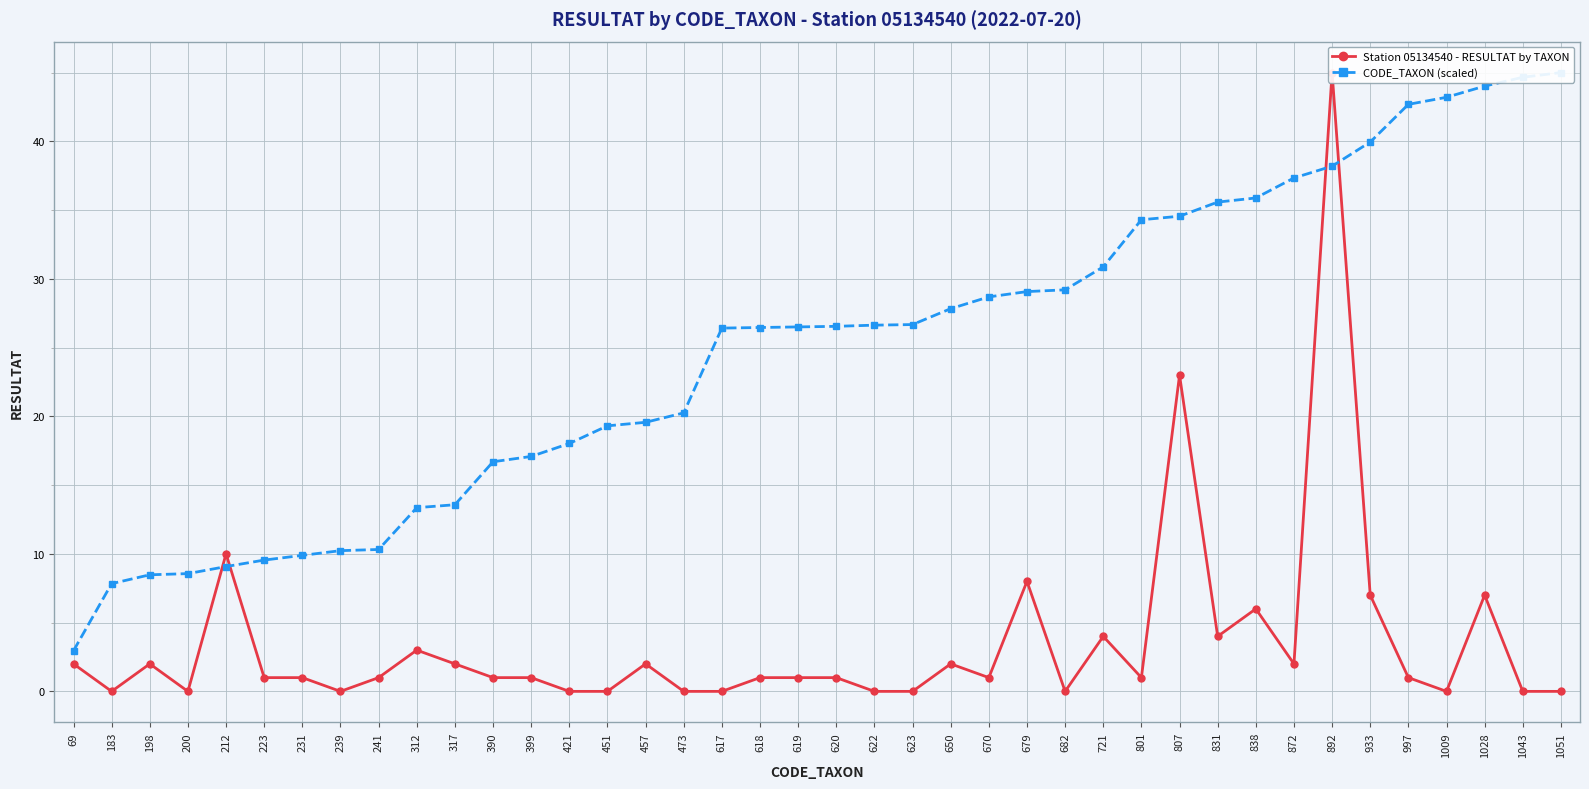

Is the value of CODE_TAXON (scaled) at 620 greater than the value of Station 05134540 - RESULTAT by TAXON at 212?

Yes